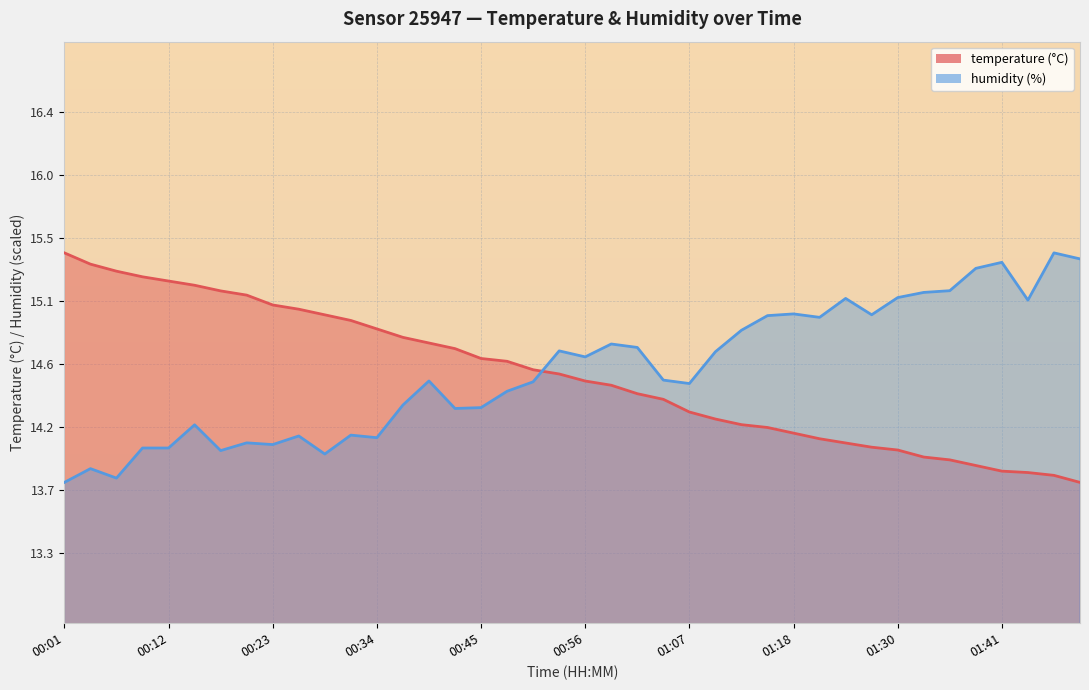

What are all the series names shown in the legend?

temperature, humidity